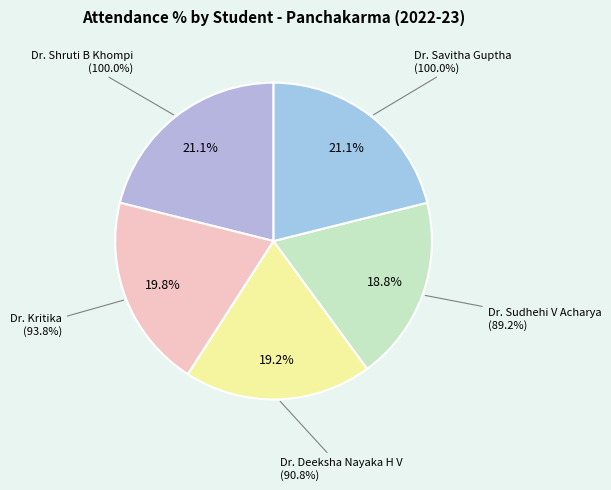

To the nearest percent, what is the average slice percentage?

20%